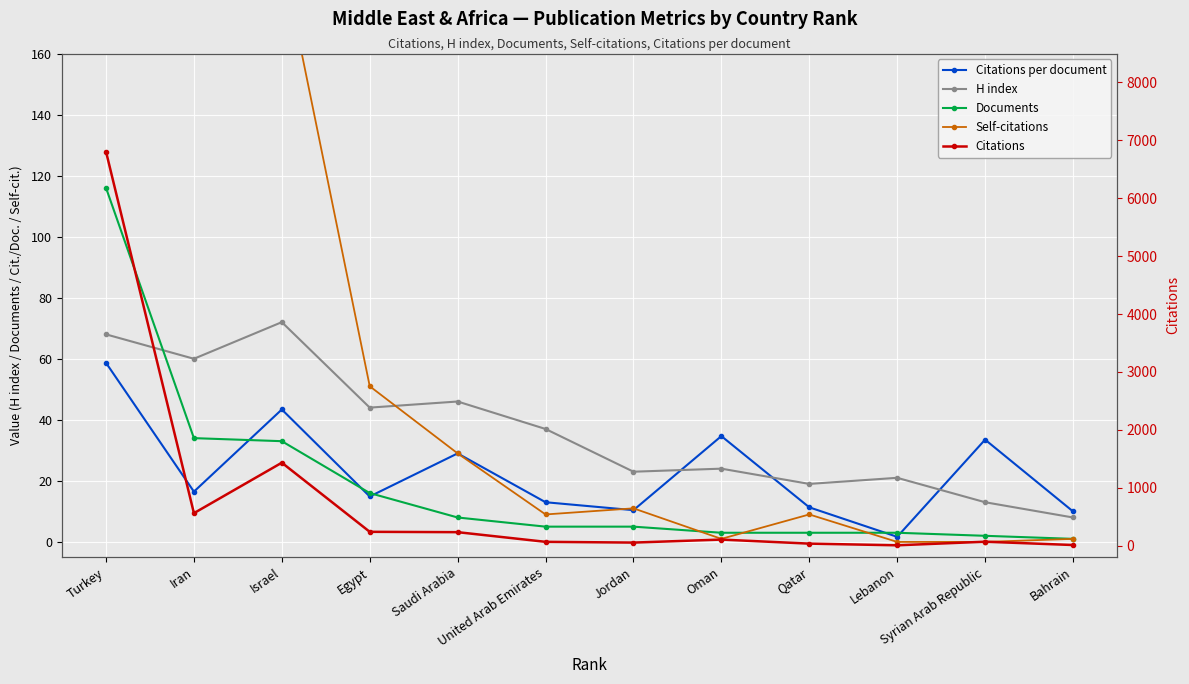

Rank the series at Saudi Arabia from highest to lowest value.

Citations, H index, Citations per document, Self-citations, Documents